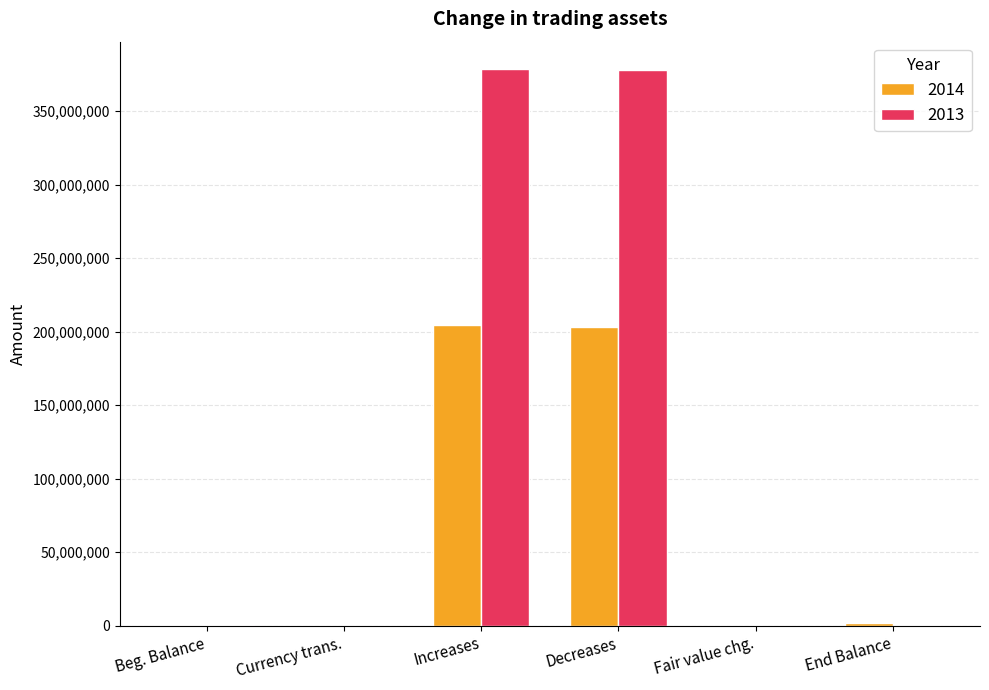

What is the maximum value shown in the chart?

378331420